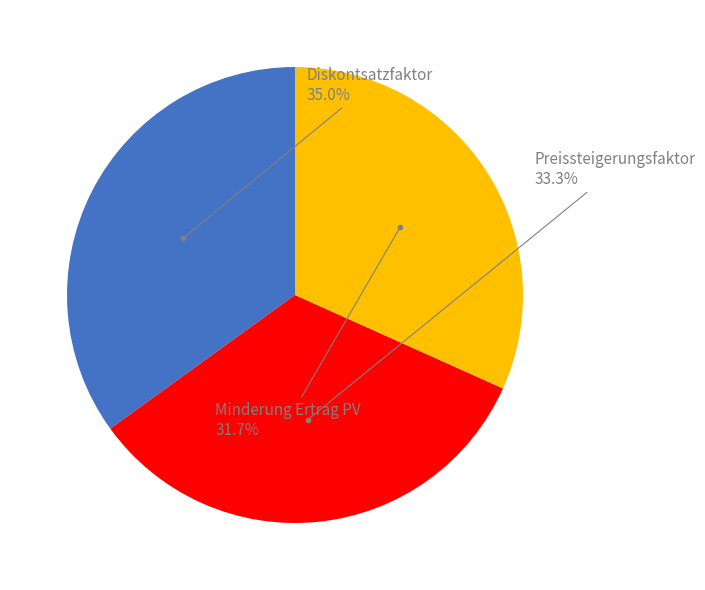

Does any single category account for the majority?

No